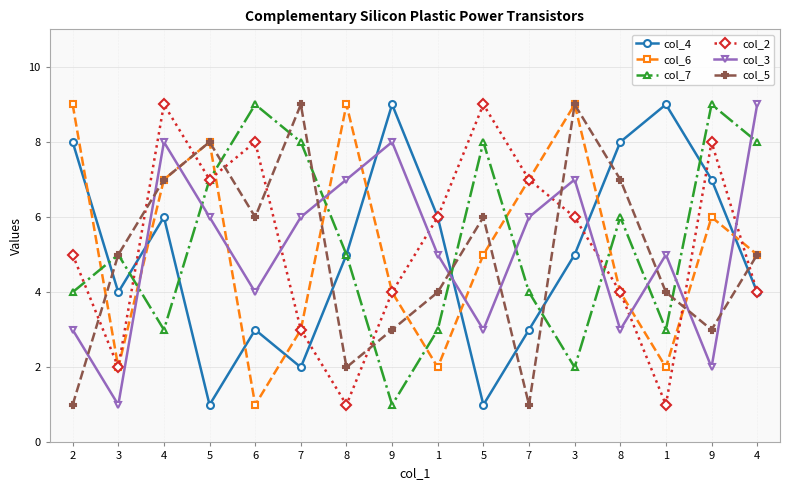

In col_7, how many points are lower than both neighbors (excluding endpoints)?

4